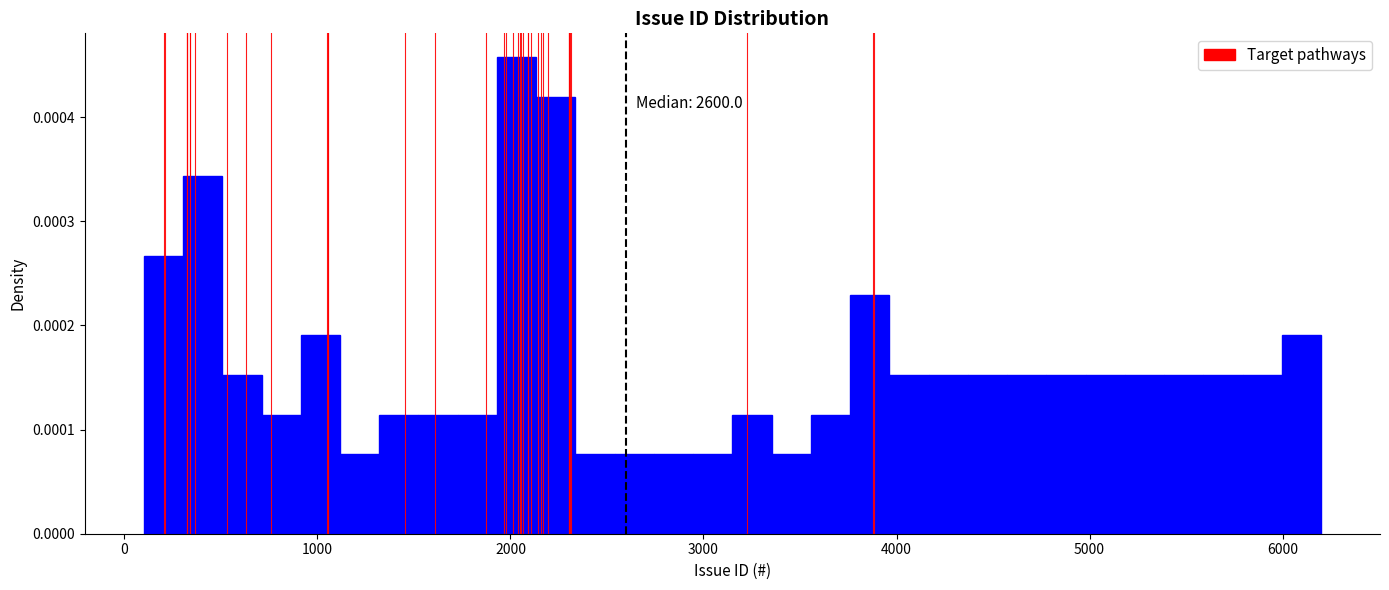

Around what value on the x-axis is the tallest bar? Give the approximate position of its centre, as read against the axis.

2000